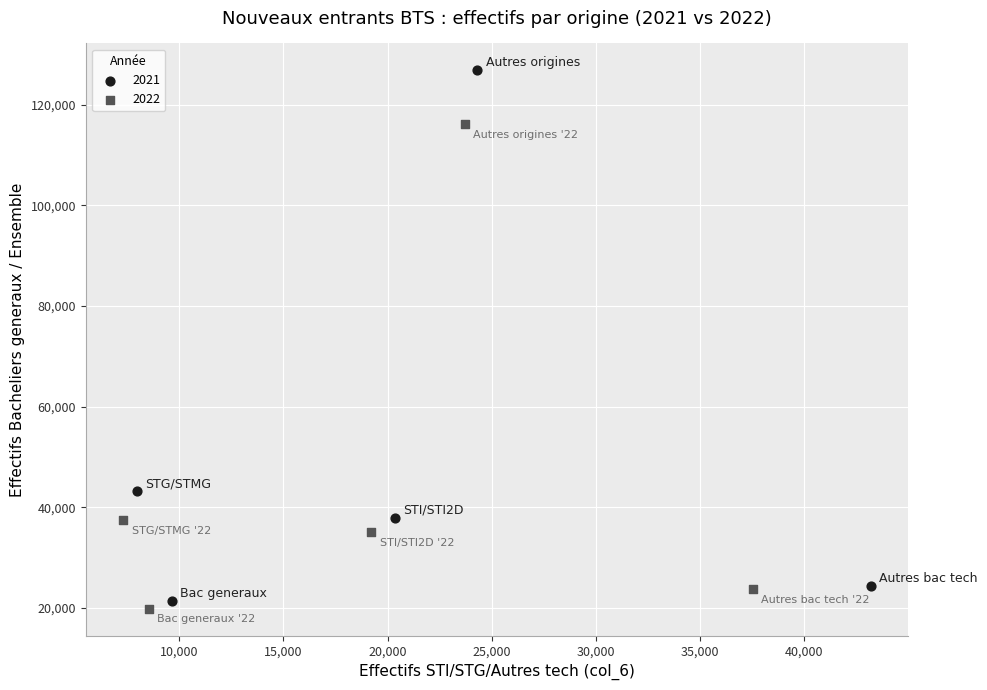

Which series contains the highest Y value?

2021